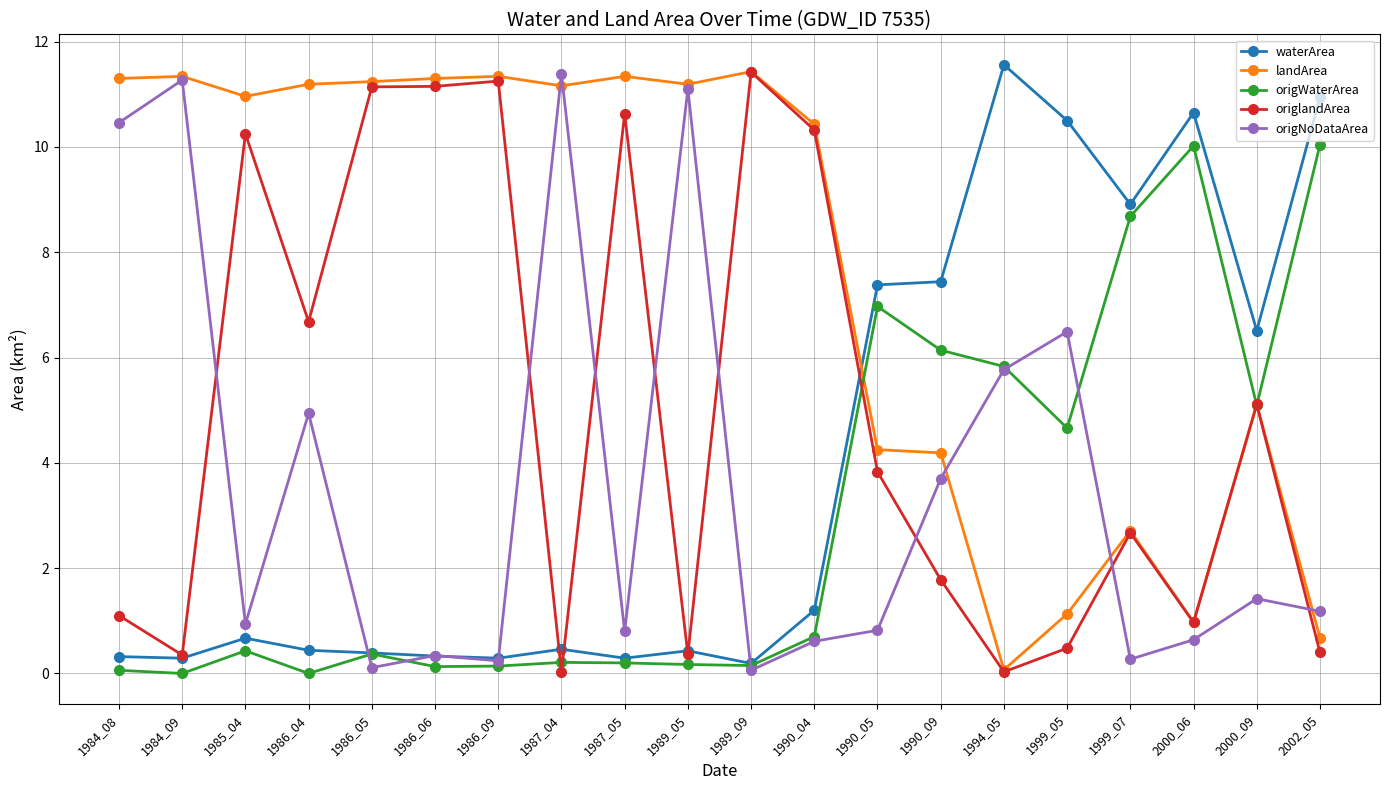

What is the difference between the maximum and minimum values in the landArea series?

11.4